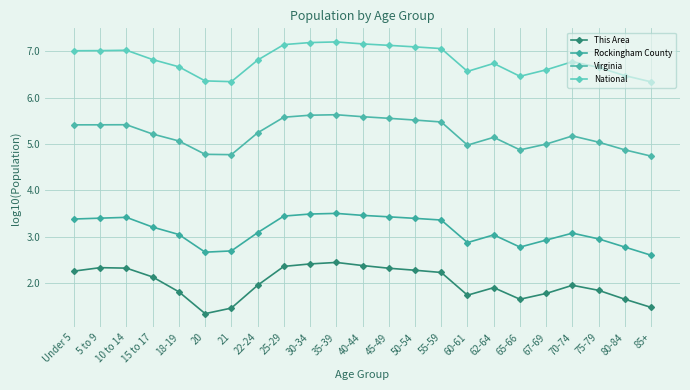

At which category does Virginia reach its first local peak?

10 to 14